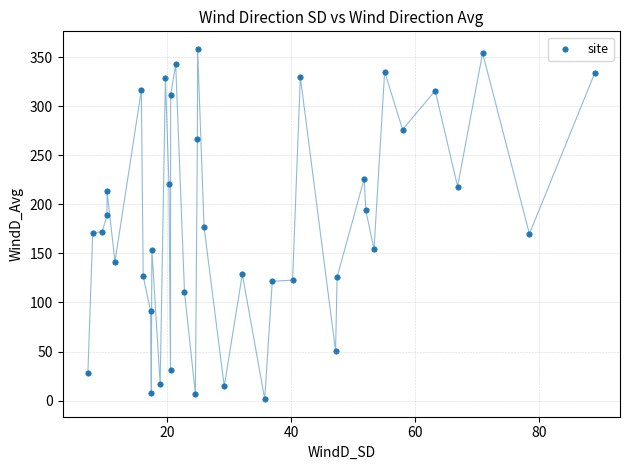

What is the range of X values (max minus min)?

81.9